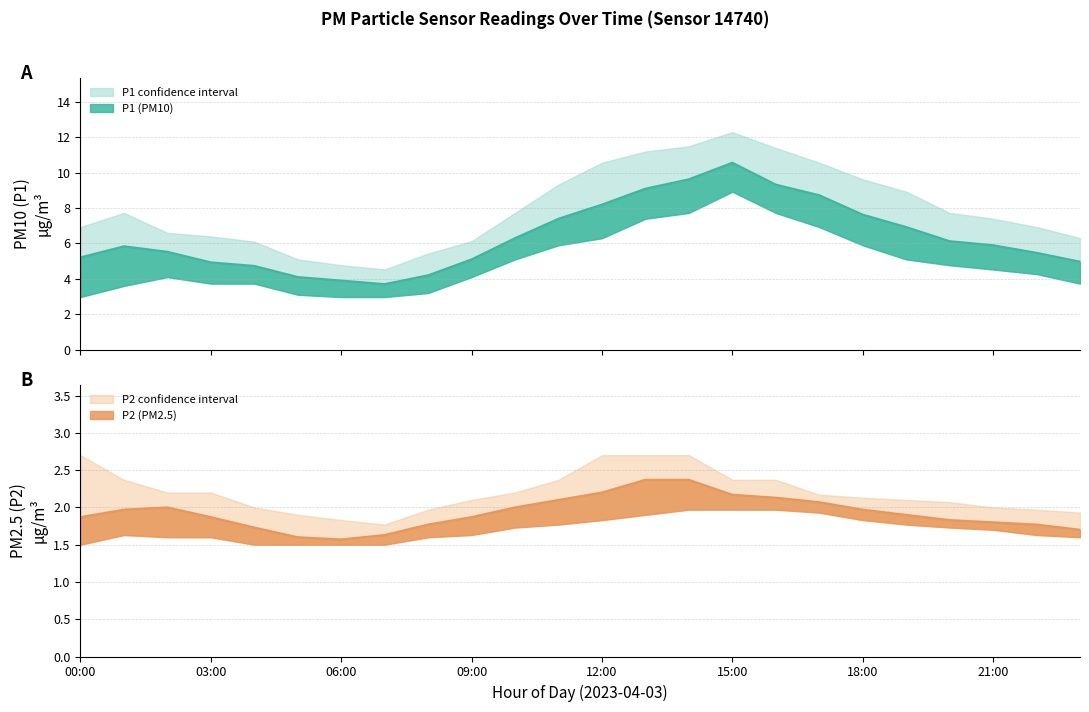

What is the sum of the P2 values at 08:00 and 01:00?

3.7